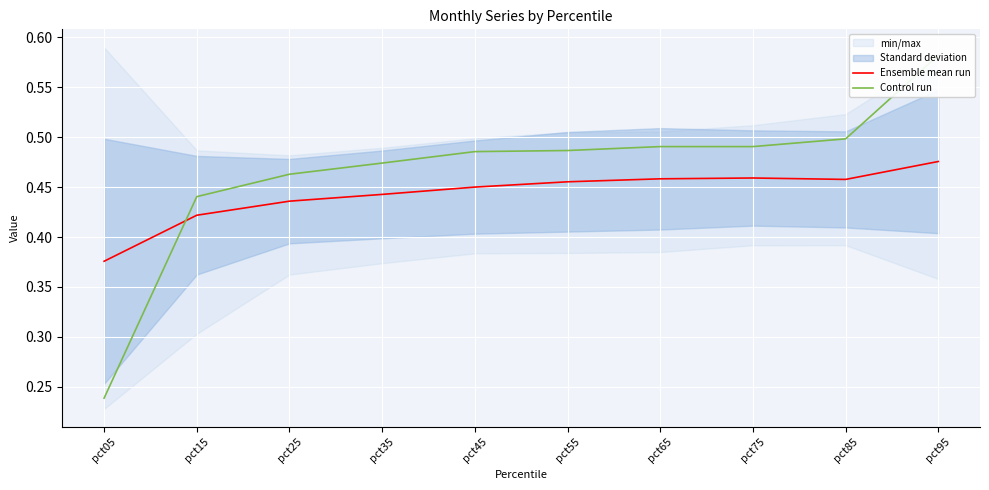

What is the total value across all series at pct85?

1.0